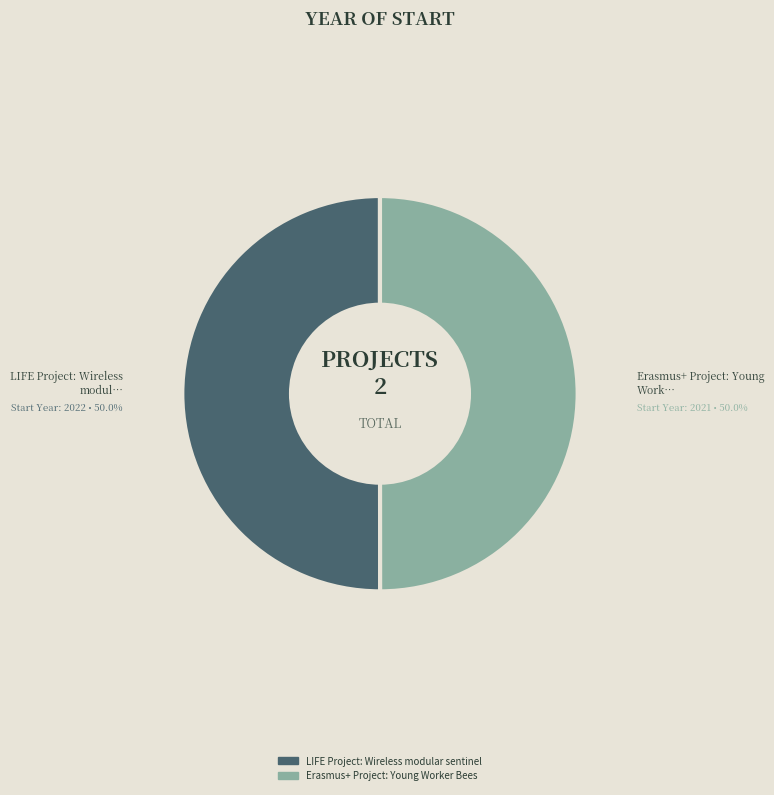

What is the total percentage of LIFE Project: Wireless modular sentinel and Erasmus+ Project: Young Worker Bees?

100.0%